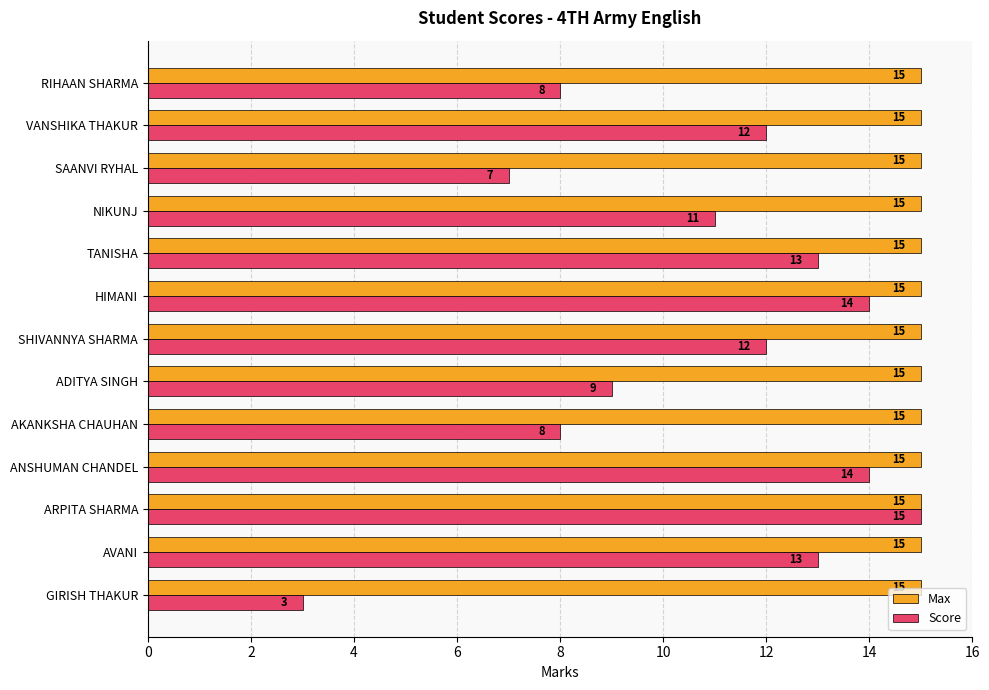

True or false: Max has a value of 15 at HIMANI.

True